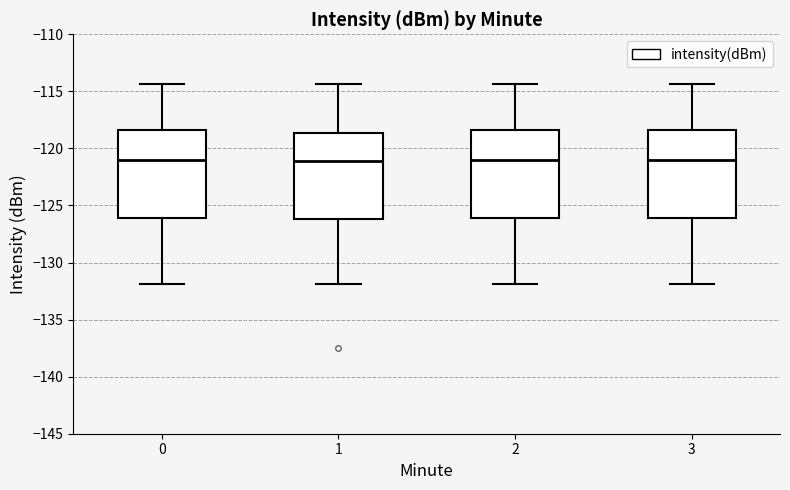

Where does the median line of the box at x = 2 sit on the y-axis? The values are not printed on the chart, so give them approximately, as read against the axis.

-121.0